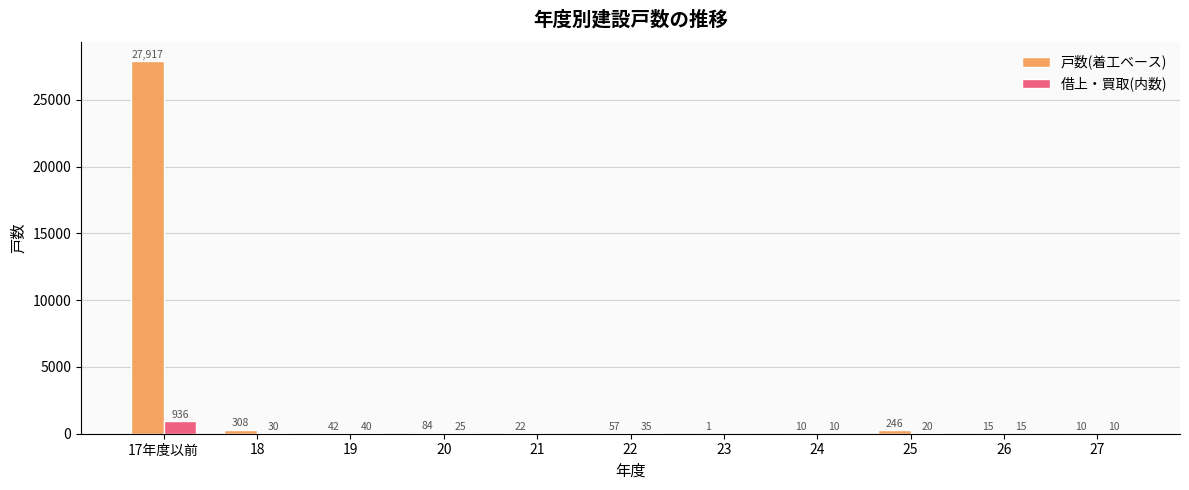

Which series has the widest spread of values?

戸数(着工ベース)